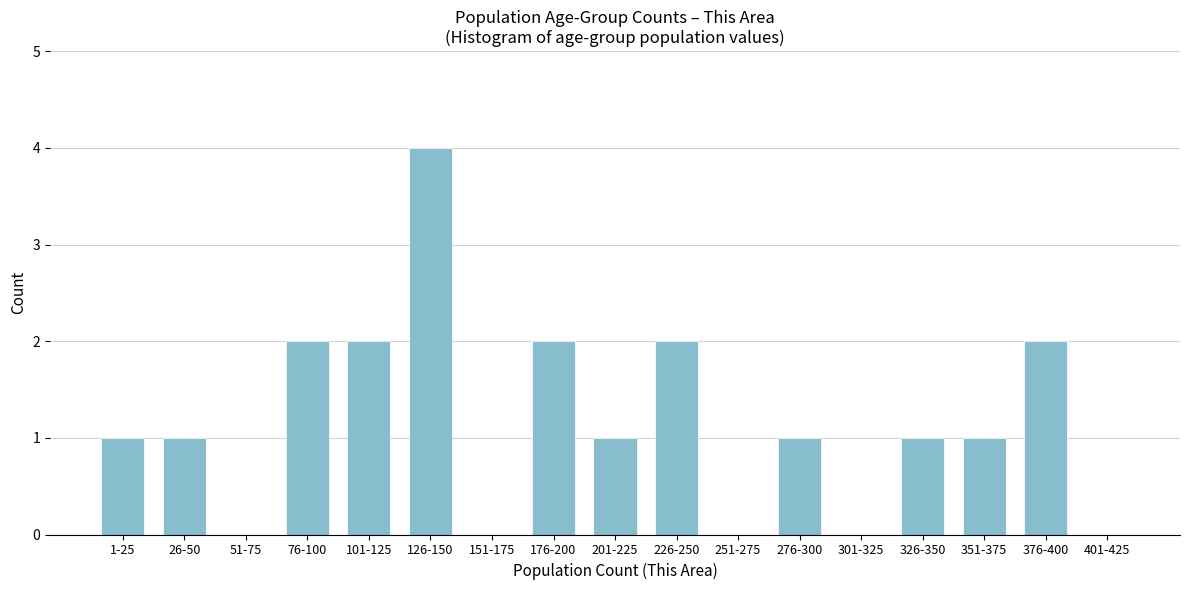

Reading left to right, what are all the values shown in this chart?

1-25=1	26-50=1	51-75=0	76-100=2	101-125=2	126-150=4	151-175=0	176-200=2	201-225=1	226-250=2	251-275=0	276-300=1	301-325=0	326-350=1	351-375=1	376-400=2	401-425=0